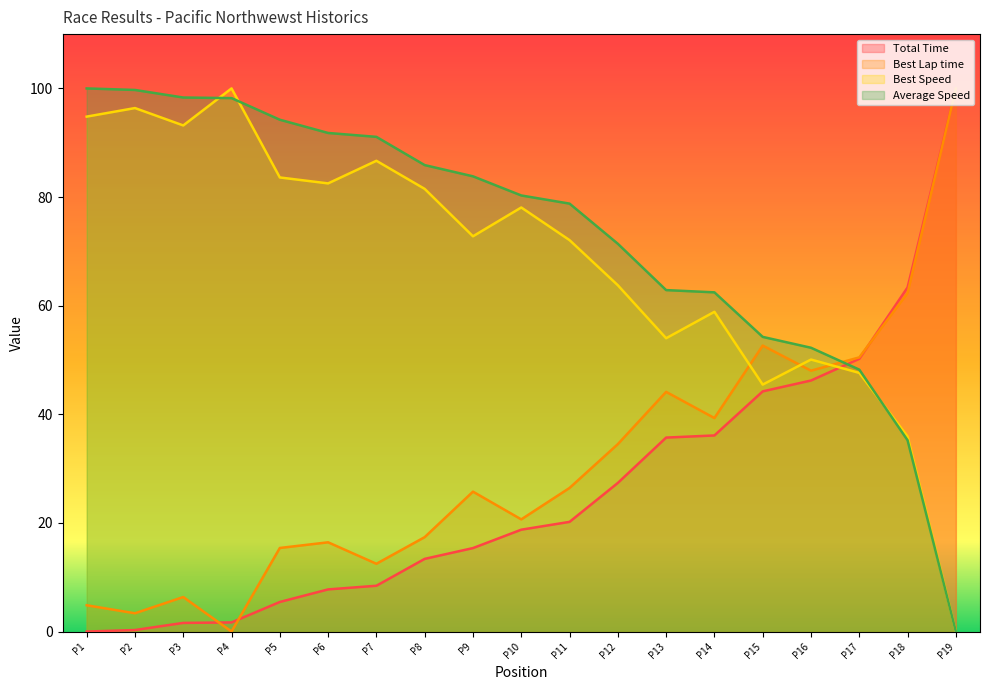

At which label does Total Time first exceed 18?

P10